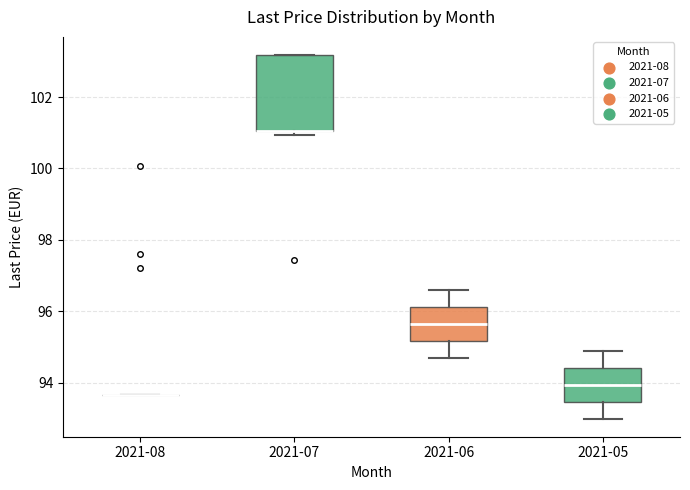

Reading left to right, transcribe this box plot: for each box, give where its median line is, the range the box spans, and where its two whiskers end, as read against the y-axis. The values are not printed on the chart, so give them approximately, as read against the axis.

2021-08: box collapsed to a line at 93.6, whiskers 93.6 to 93.6
2021-07: median 101.0 (drawn on the box's lower edge), box 101.0 to 103.2, whiskers 101.0 (just below the box's lower edge) to 103.2
2021-06: median 95.6, box 95.2 to 96.2, whiskers 94.8 to 96.6
2021-05: median 94.0, box 93.4 to 94.4, whiskers 93.0 to 95.0